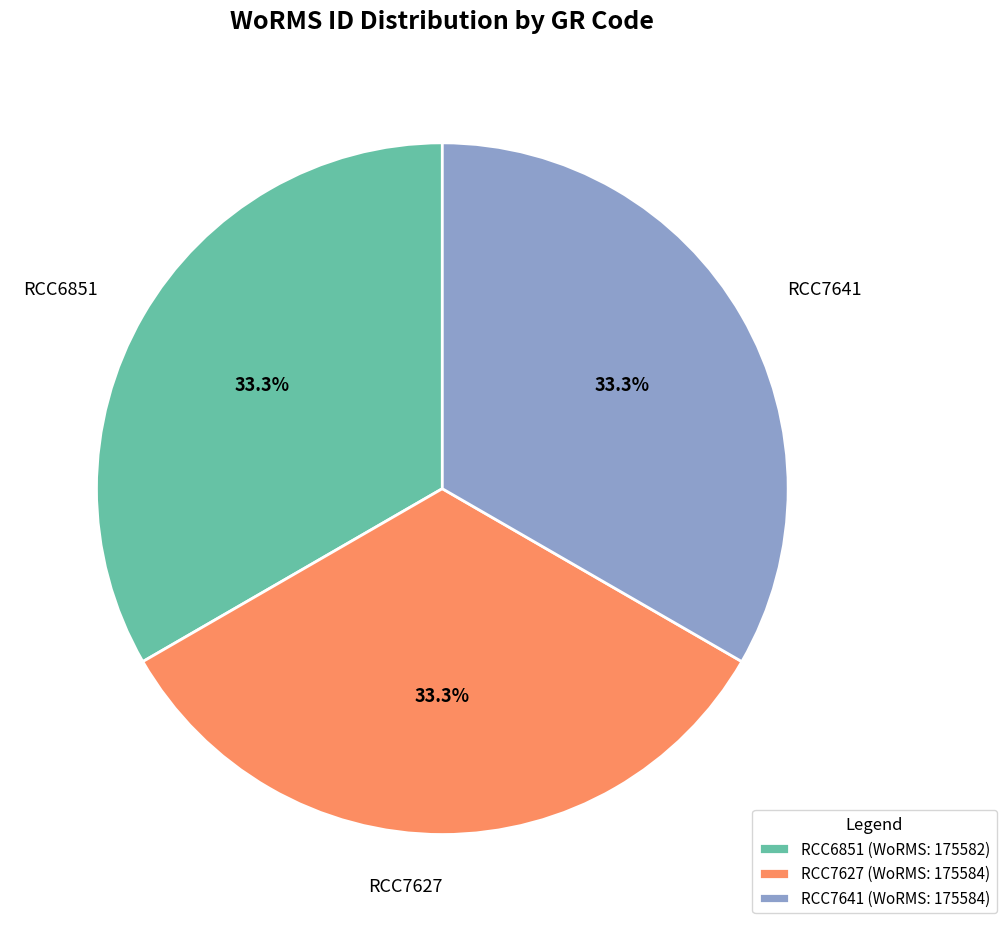

Is there any slice that represents more than half of the pie?

No